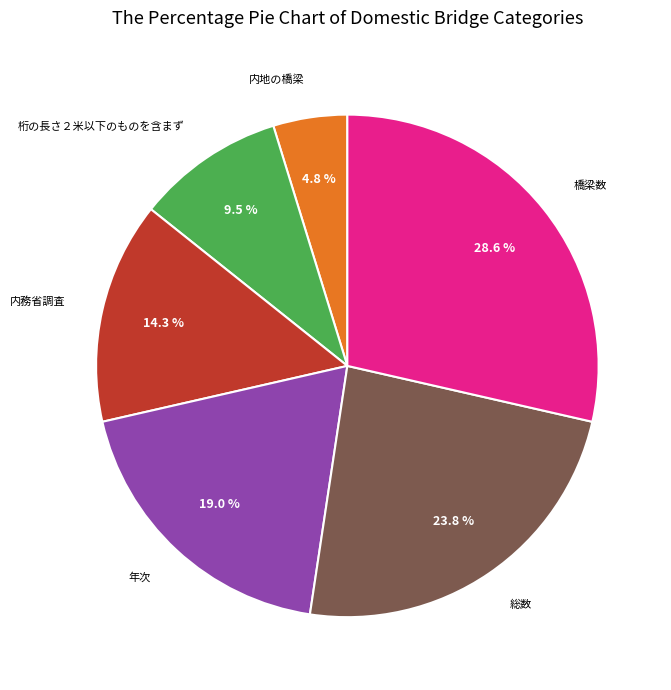

Does any single category account for the majority?

No